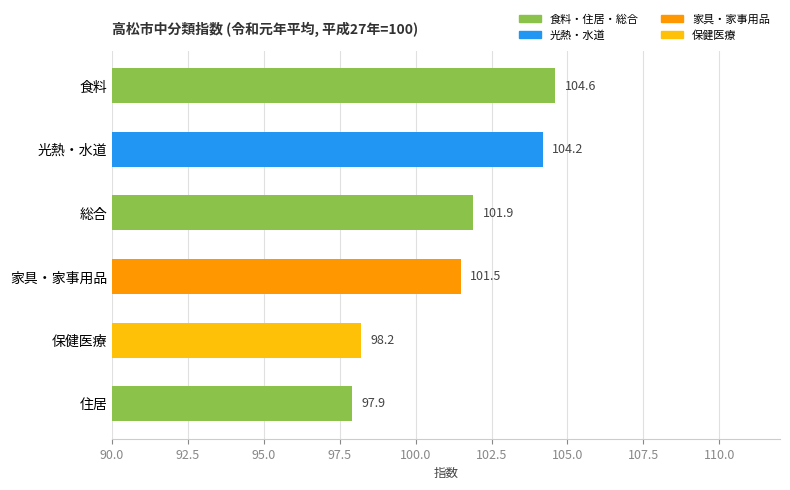

What is the difference between the second highest and minimum values?

6.3